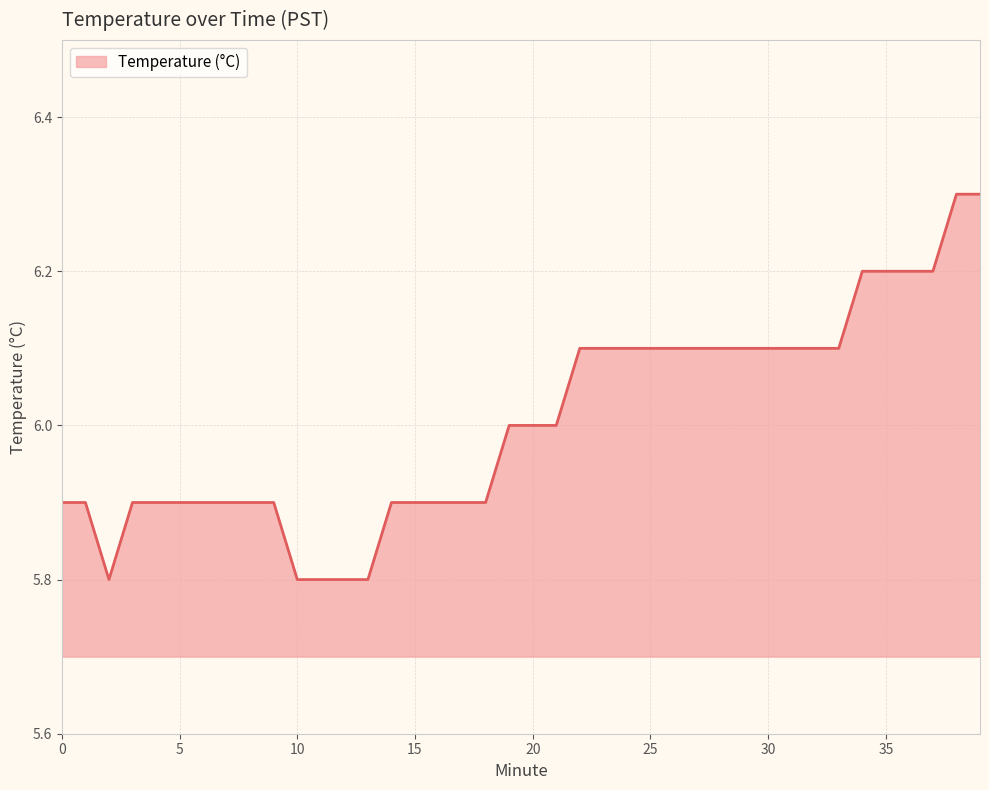

What is the difference between the second highest and second lowest values?

0.5